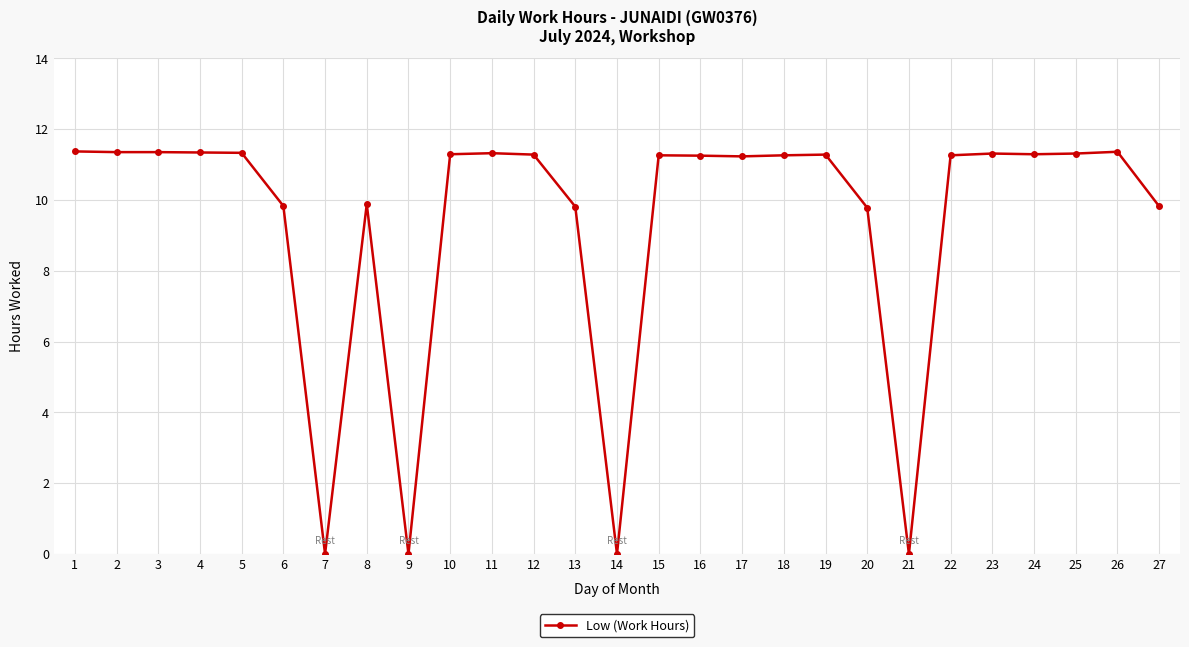

How many lines are shown in the chart?

1